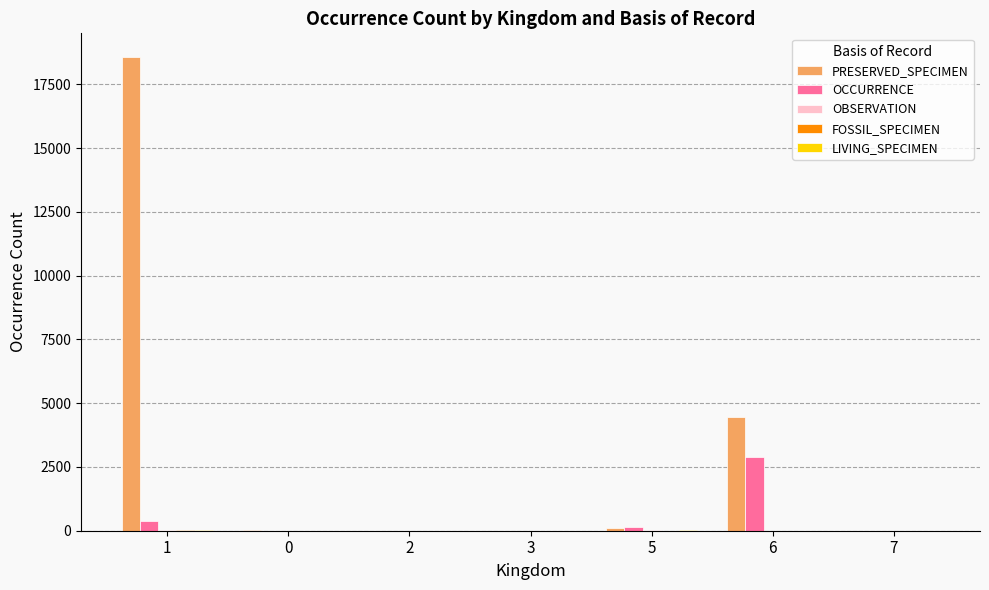

What is the greatest value displayed?

18570